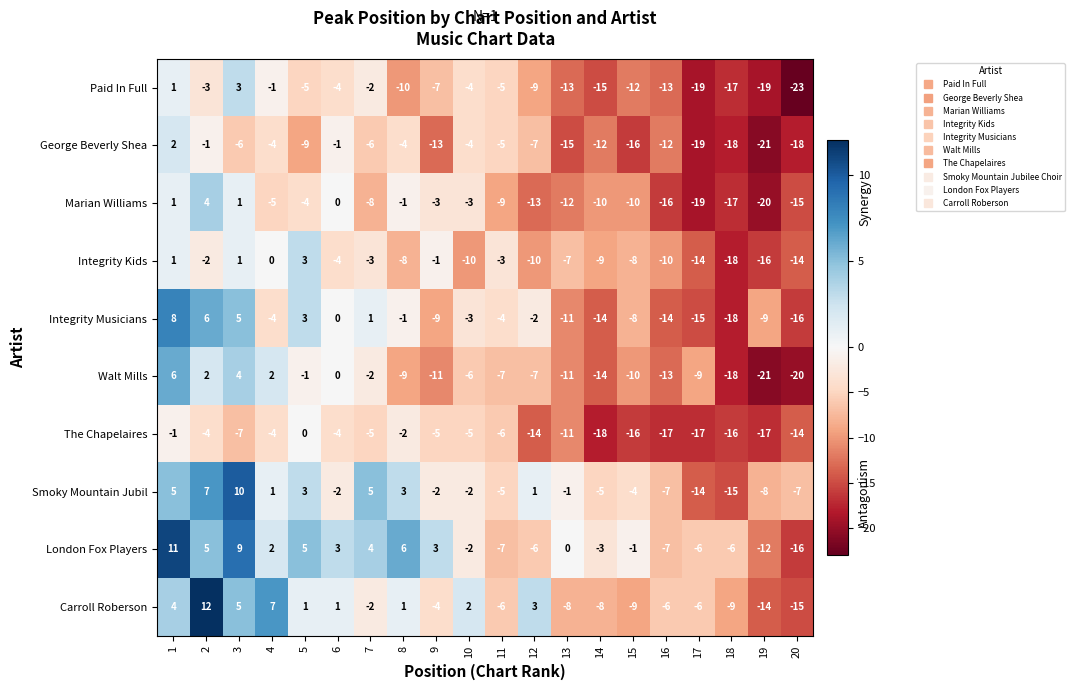

How many values in Smoky Mountain Jubil are above zero?

8